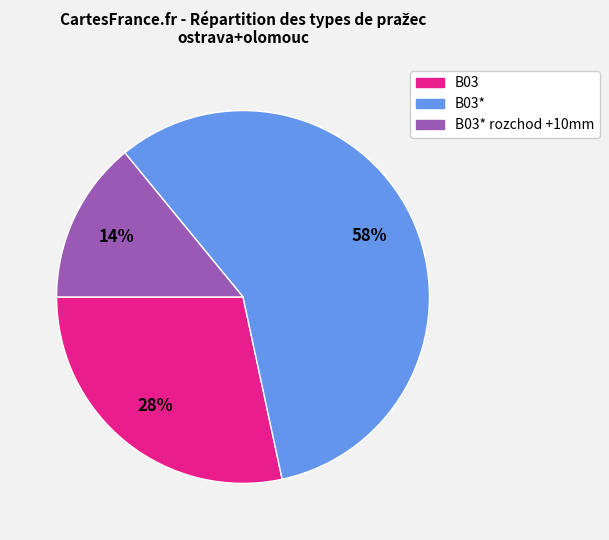

To the nearest percent, what is the average slice percentage?

33%